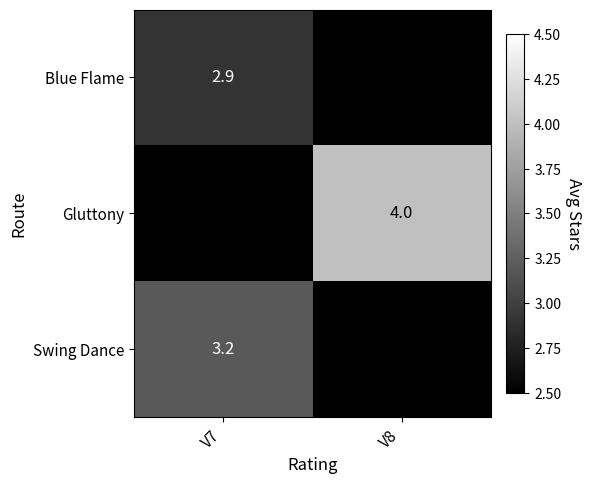

True or false: Swing Dance has a value of 5.4 at V7.

False